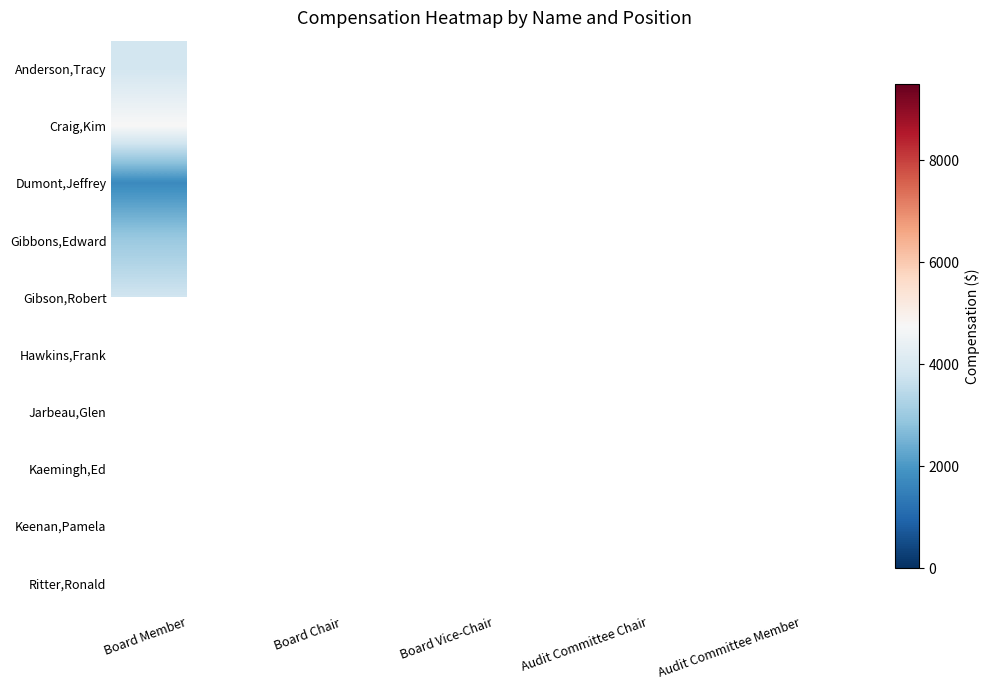

What is the maximum value shown in the chart?

8587.7